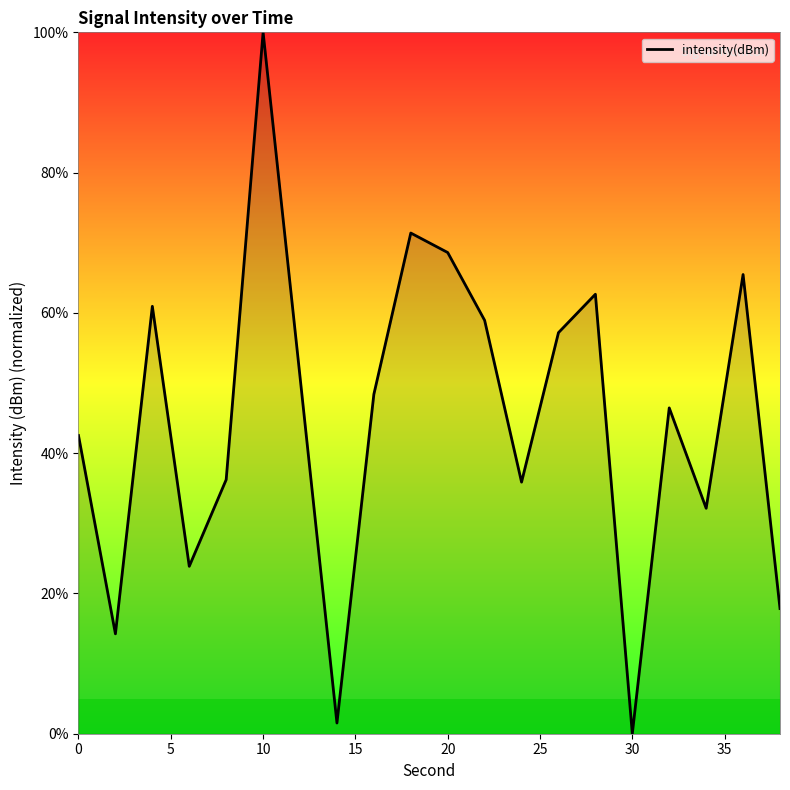

What is the maximum value shown in the chart?

100.0